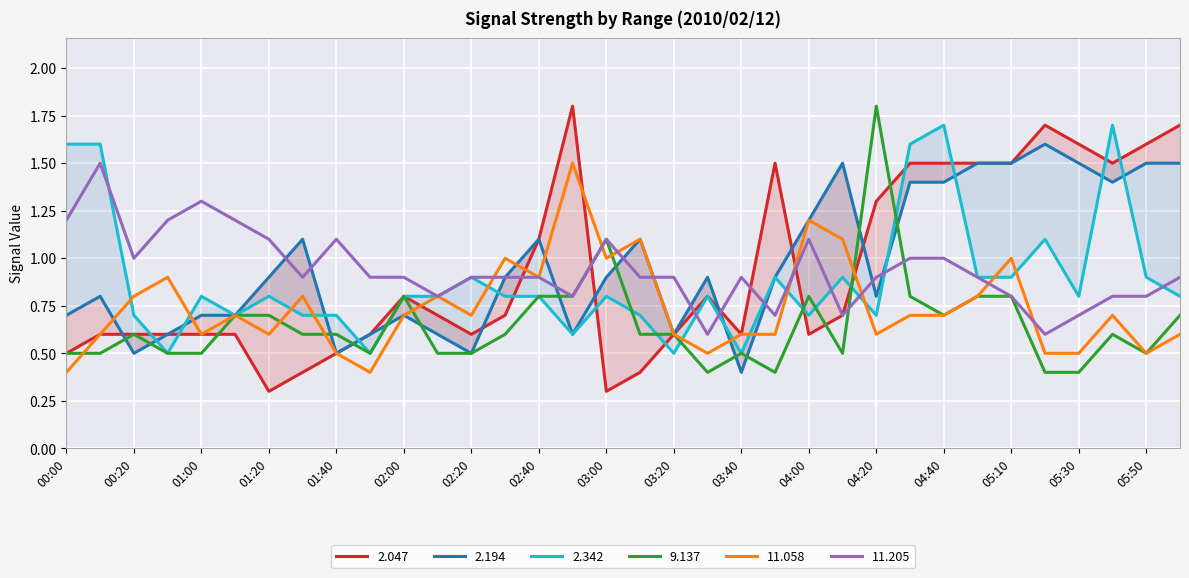

What value does the 11.205 series have at 05:30?

0.7